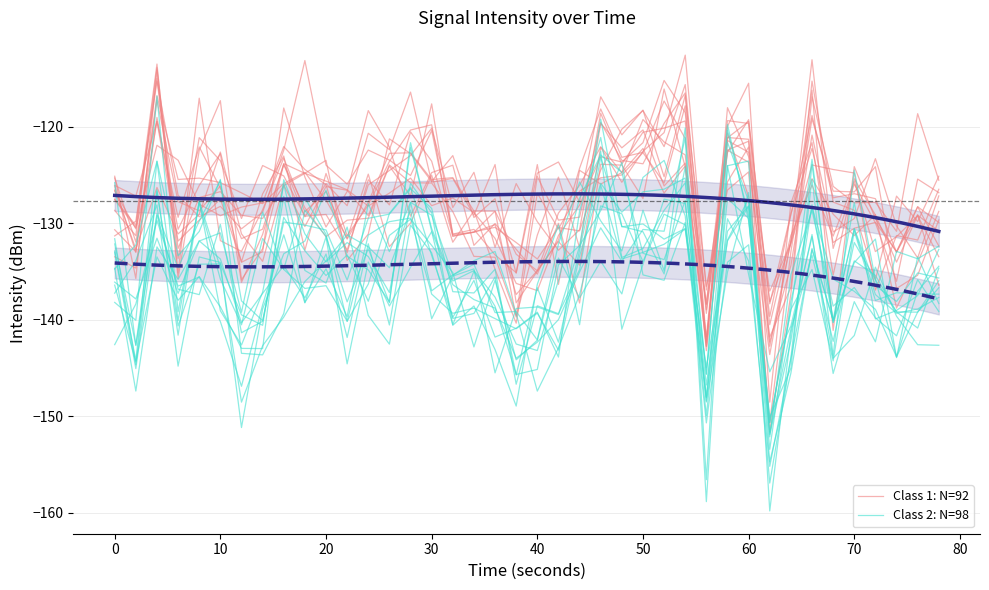

True or false: Class 2: N=98 has more than 0 points higher than both neighbors.

True